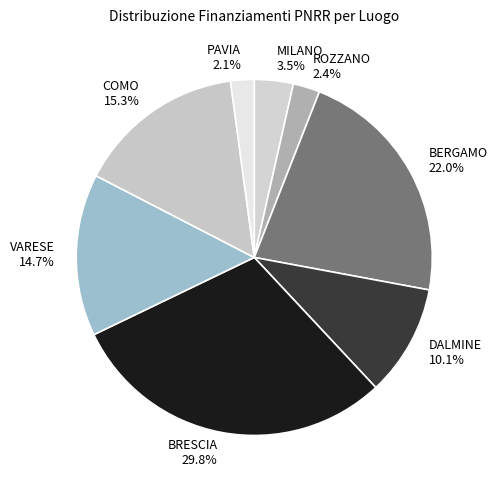

What is the largest slice in the pie chart?

BRESCIA